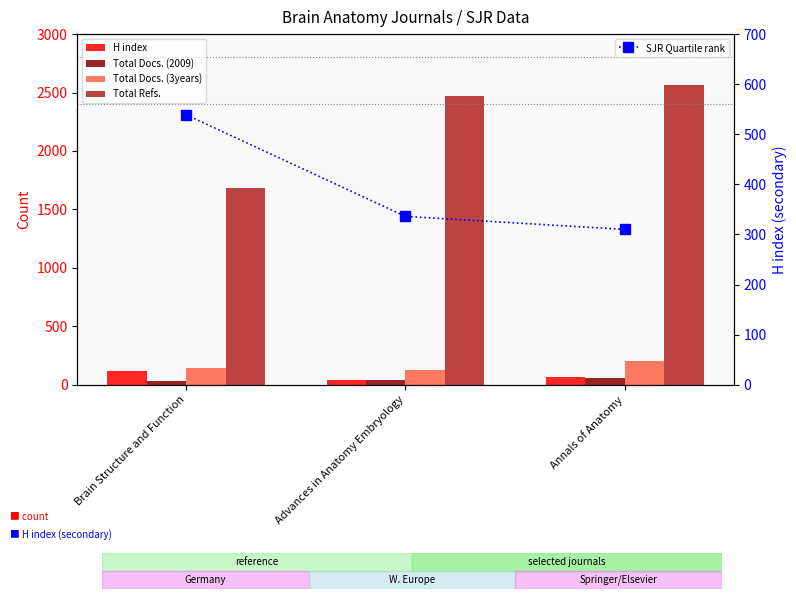

Rank the categories by SJR Quartile rank value from lowest to highest.

Annals of Anatomy, Advances in Anatomy Embryology, Brain Structure and Function